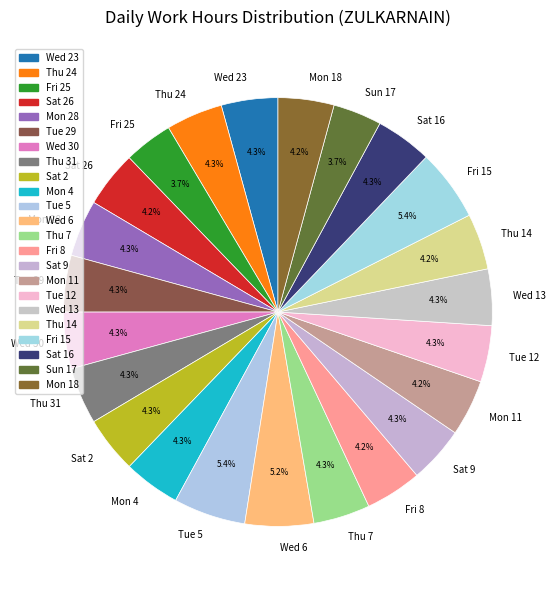

Does any single category account for the majority?

No